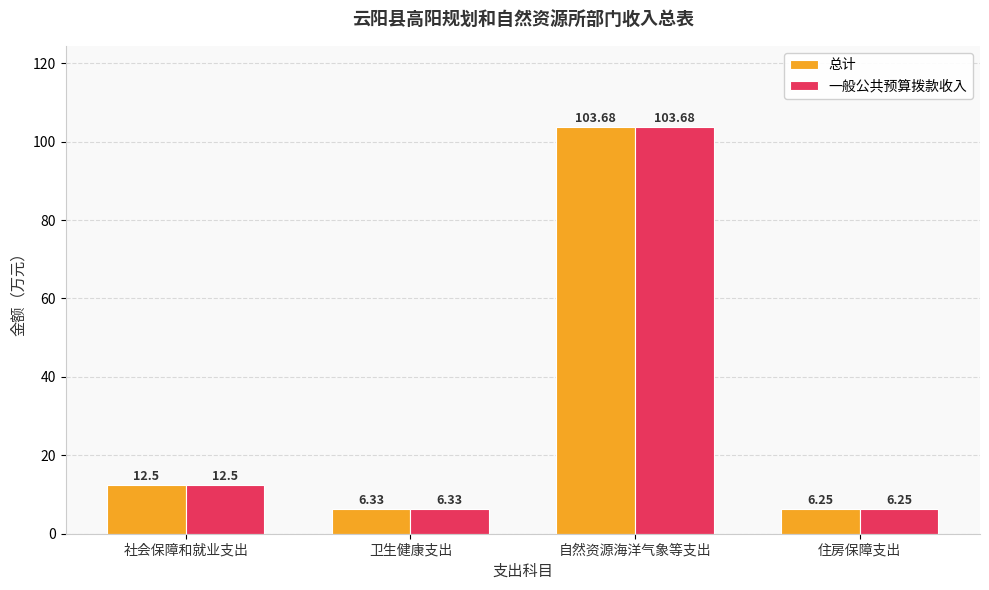

Rank the categories by 一般公共预算拨款收入 value from lowest to highest.

住房保障支出, 卫生健康支出, 社会保障和就业支出, 自然资源海洋气象等支出